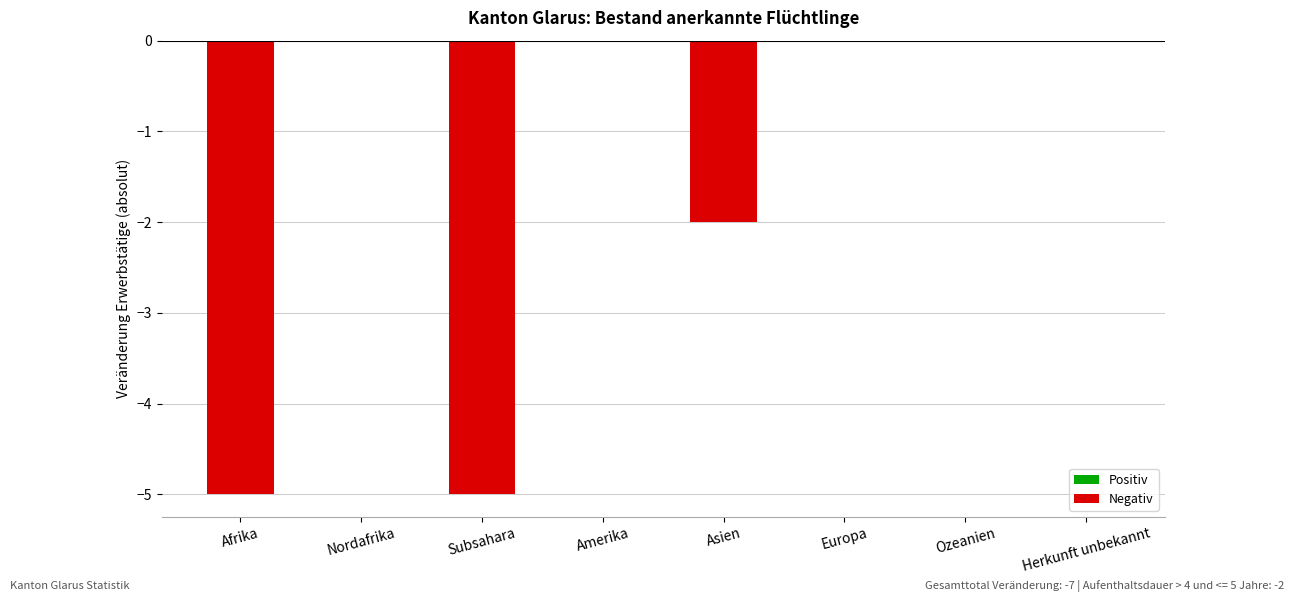

Is it true that the value at Nordafrika is 0?

True